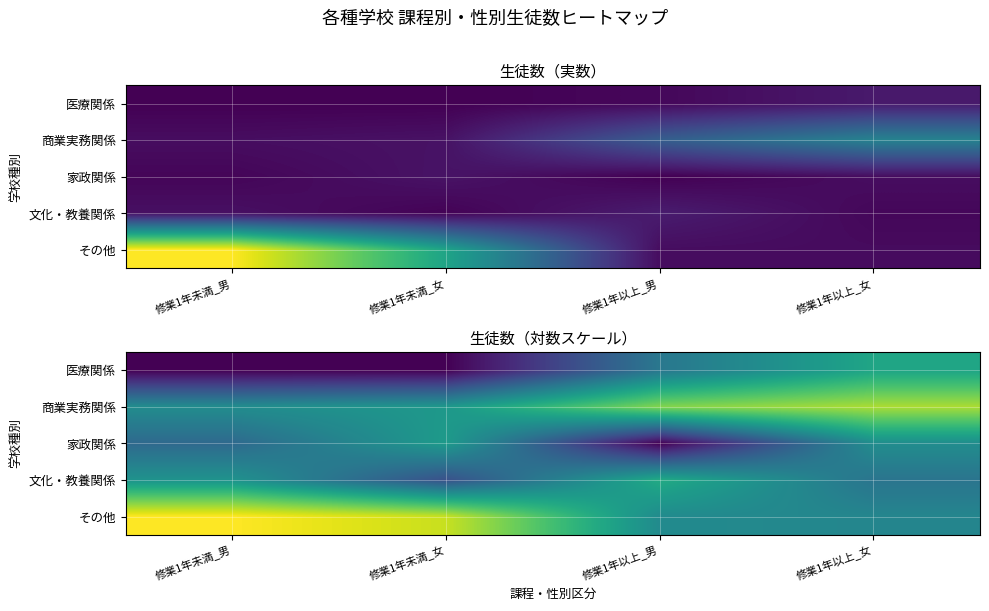

What is the greatest value displayed?

6.4